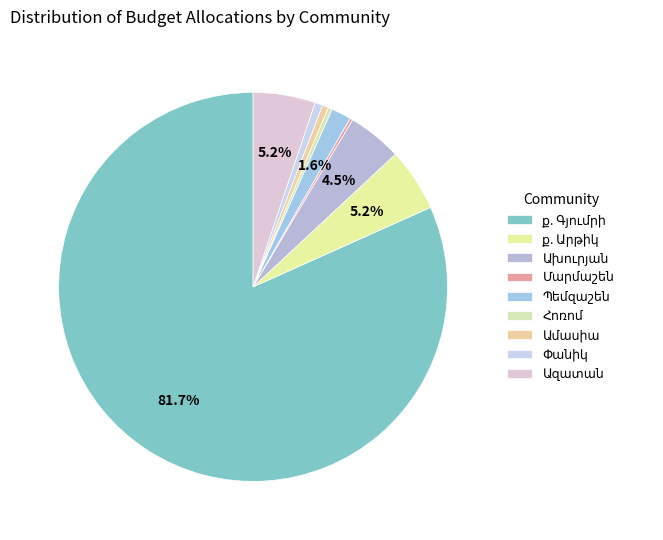

Which slice represents more than half of the pie?

ք. Գյումրի